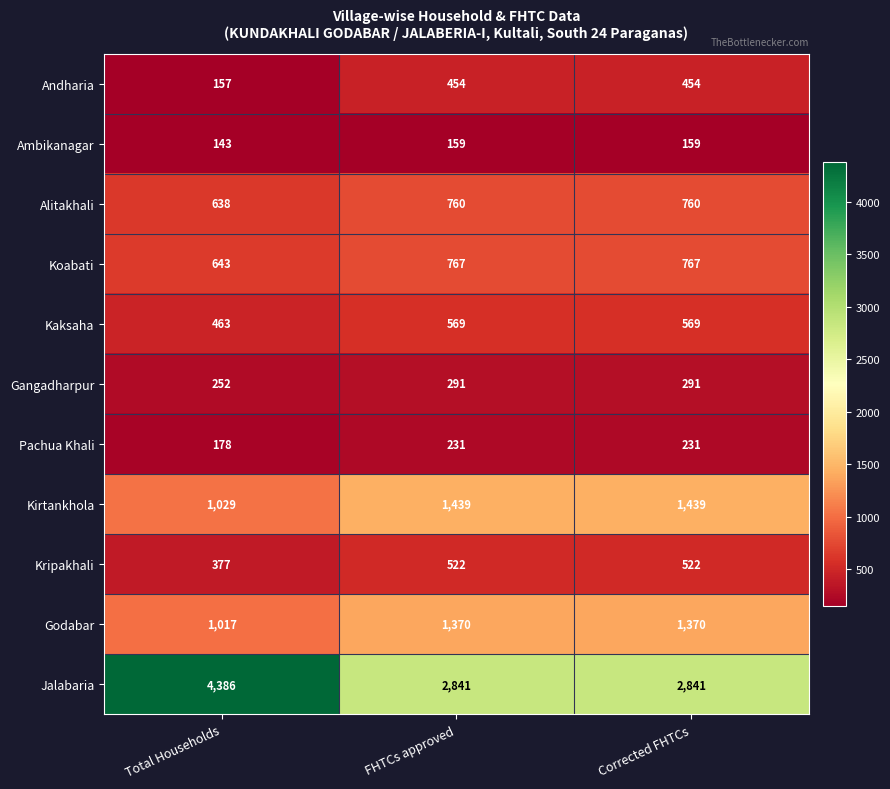

Is the value of Pachua Khali at Total Households greater than the value of Andharia at Total Households?

Yes